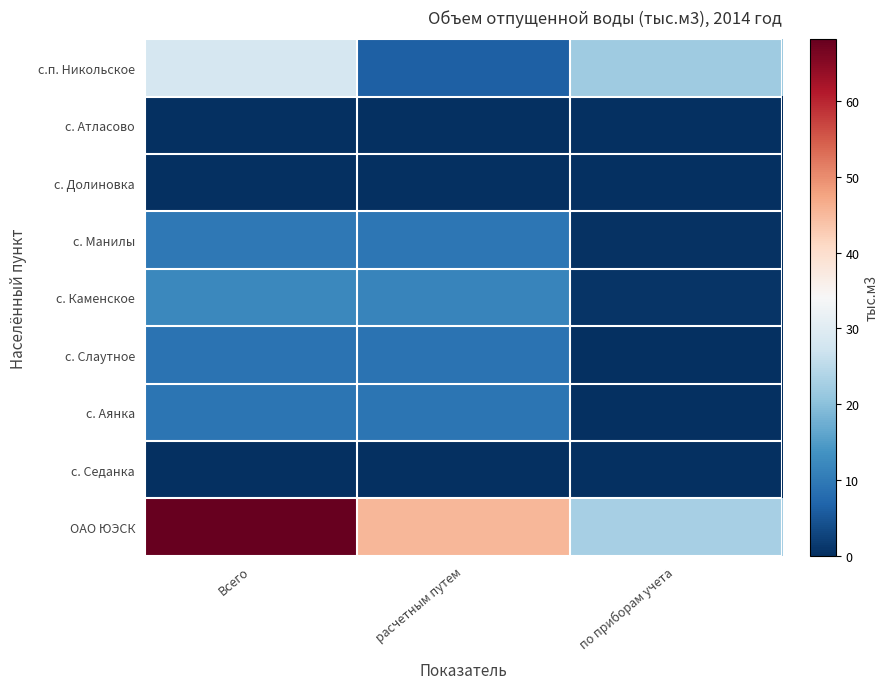

At how many categories does at least one series exceed 48?

1